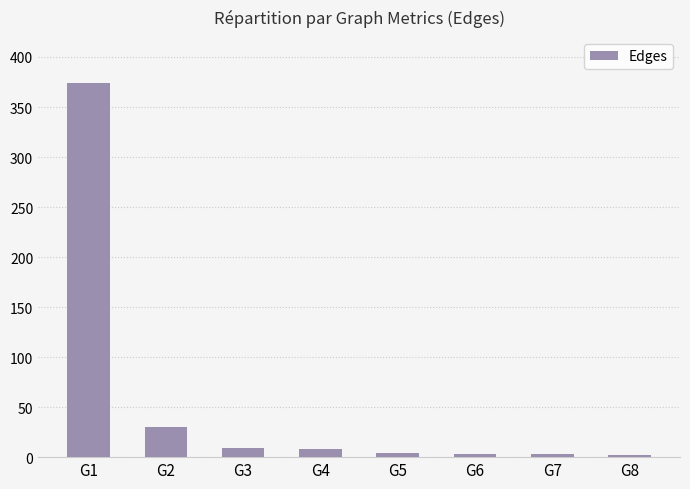

What is the approximate value at G6?

3